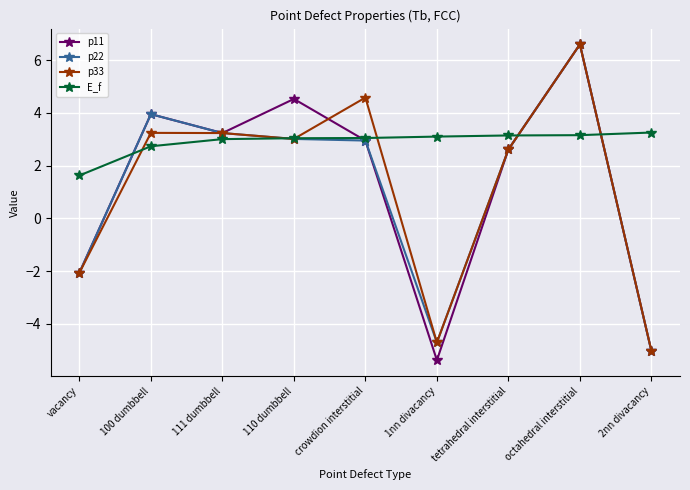

At which label does p11 first exceed 2?

100 dumbbell